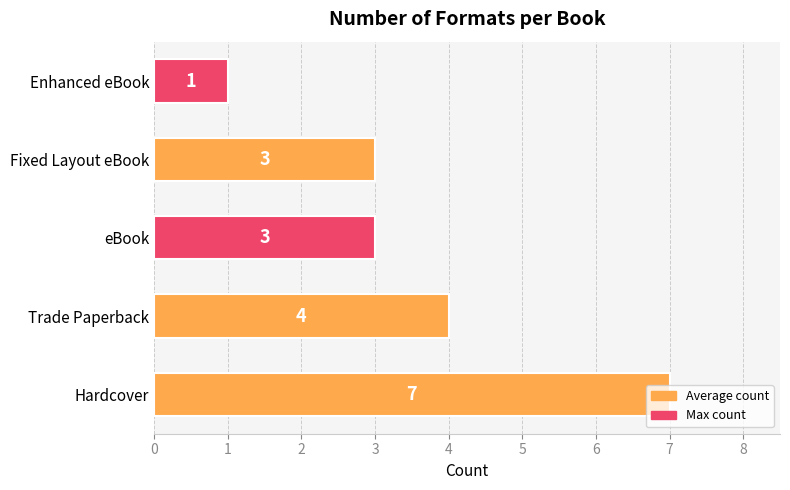

How many data points are less than 3?

1